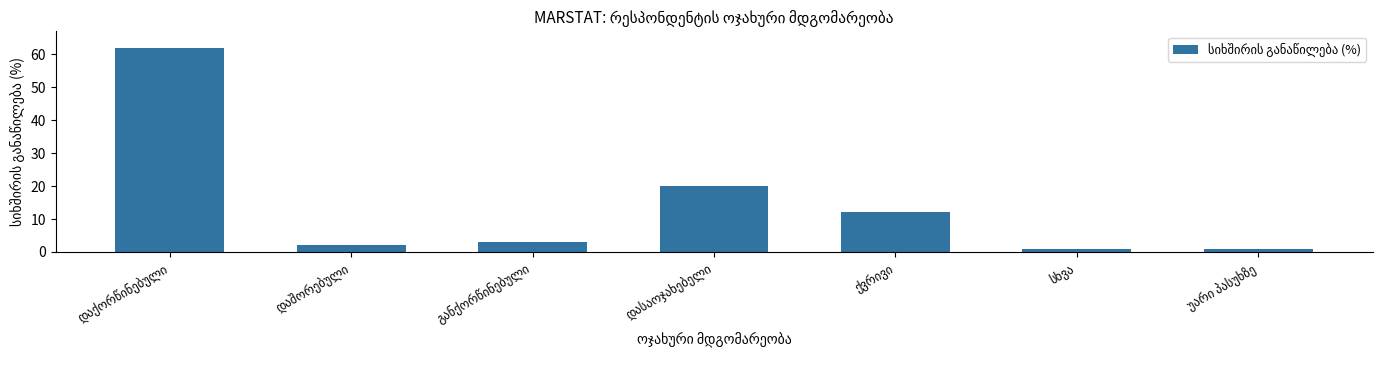

What is the difference between the second highest and second lowest values?

19